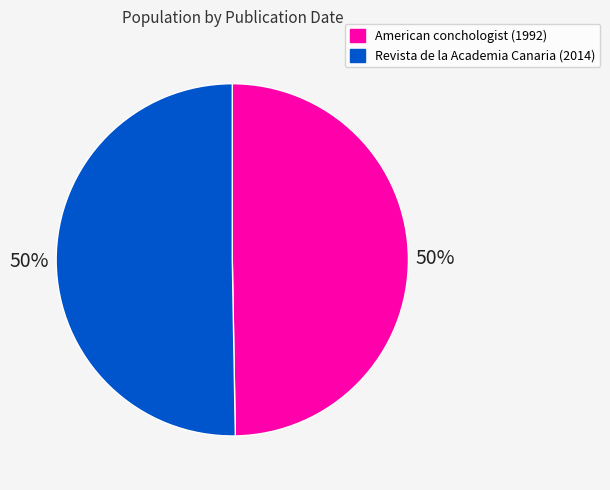

To the nearest percent, what is the combined percentage of Revista de la Academia Canaria (2014) and American conchologist (1992)?

100%